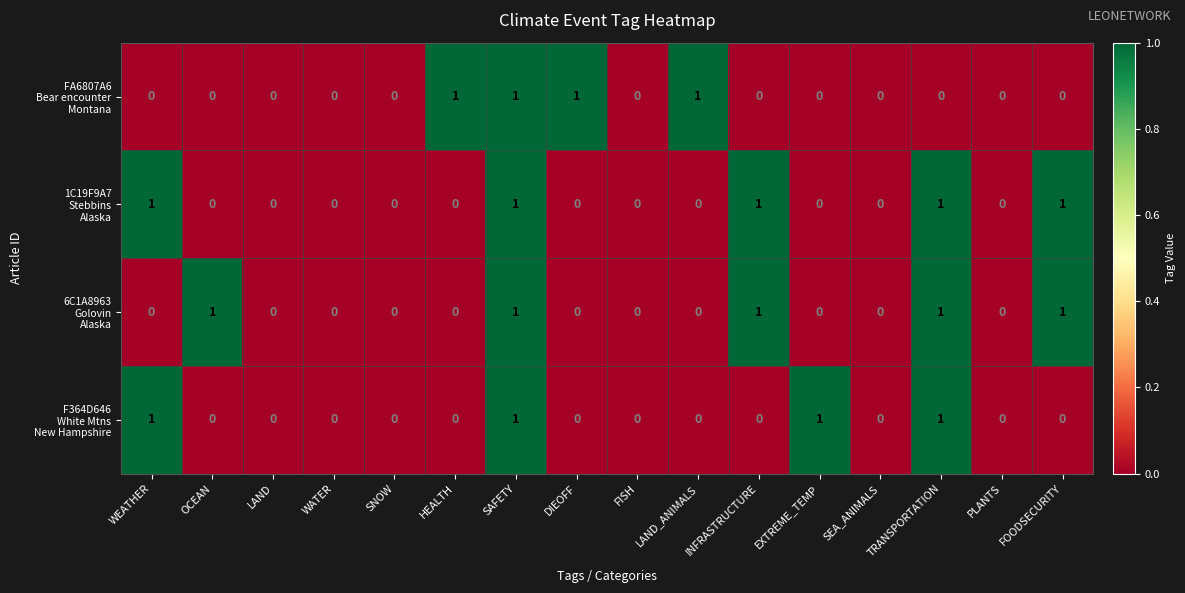

How many distinct data groups are displayed?

4